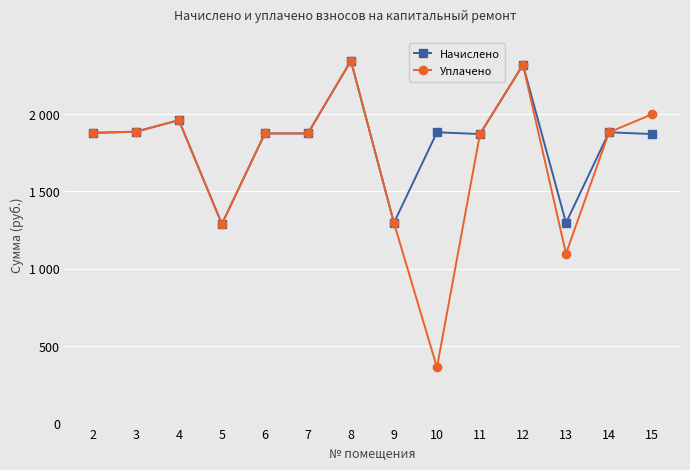

What are all the series names shown in the legend?

Начислено, Уплачено